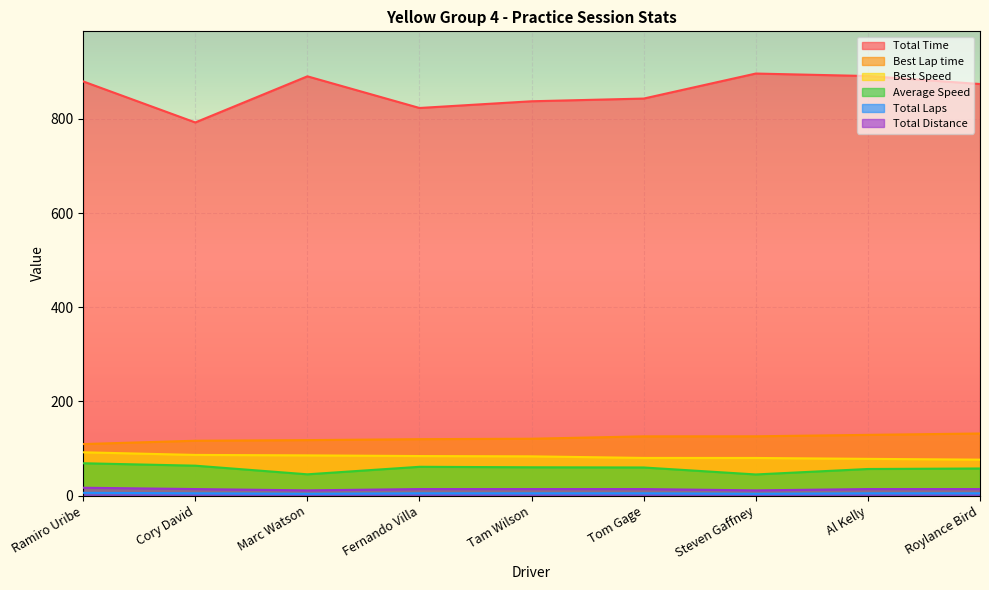

Count the Total Laps values in the range 5 to 6.

7